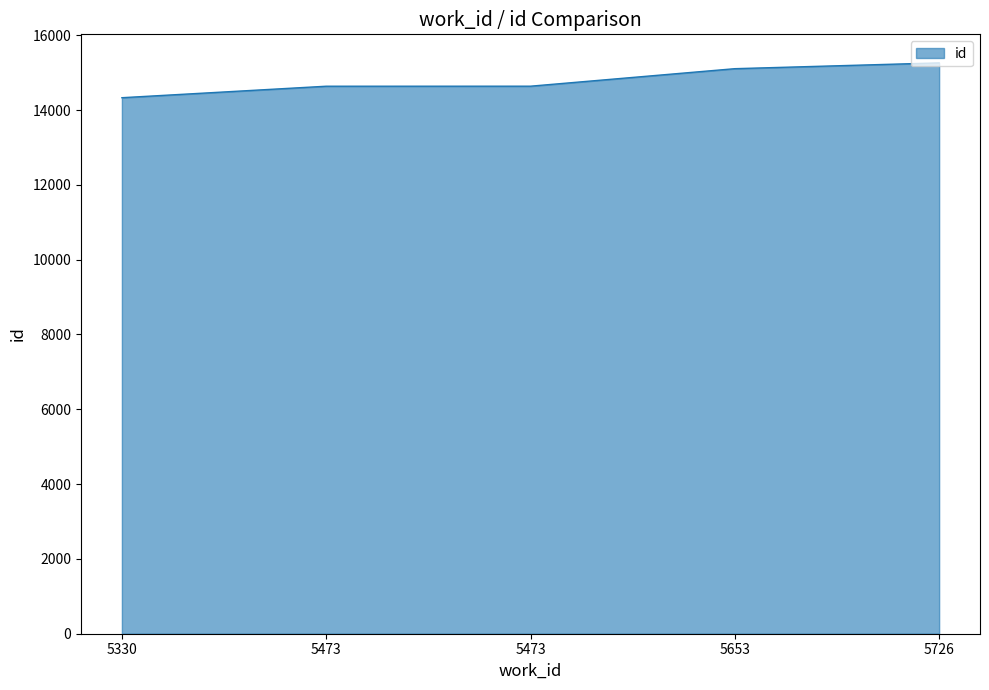

Approximately how many times larger is the value at 5653 compared to 5726?

1.0